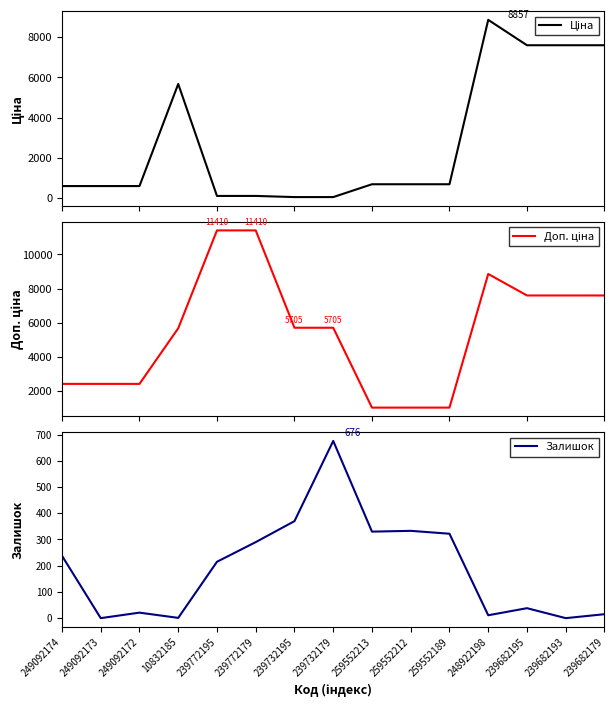

Which series ends up on top after the final intersection of Ціна and Залишок?

Ціна